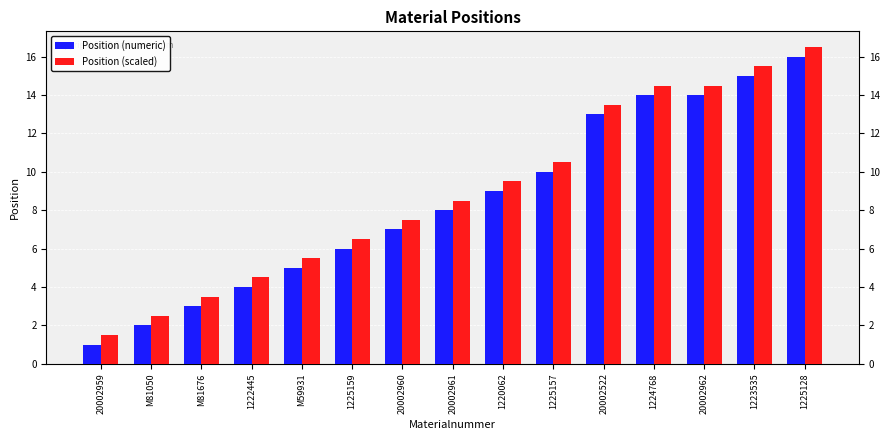

At how many categories does at least one series exceed 14?

4